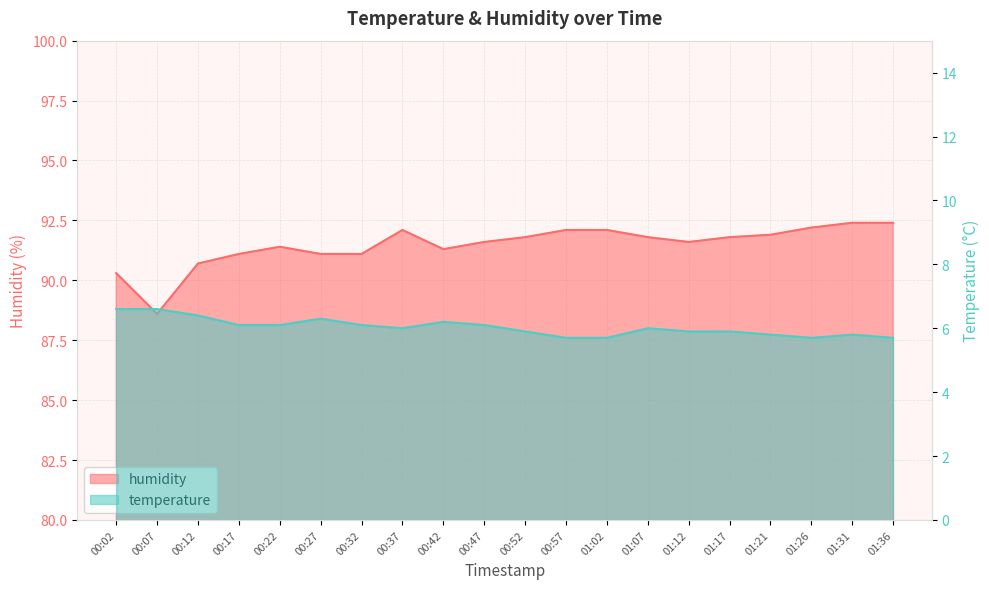

True or false: humidity and temperature cross at least once.

False